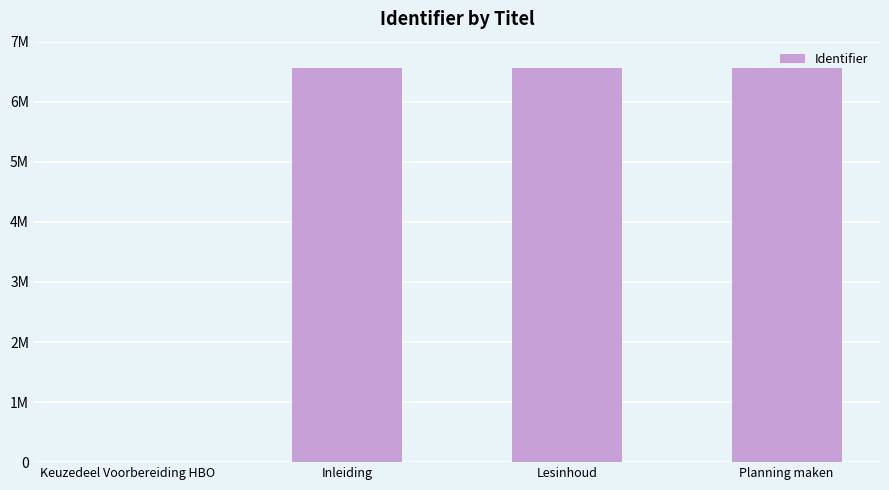

Which category has the lowest value across all series?

Keuzedeel Voorbereiding HBO